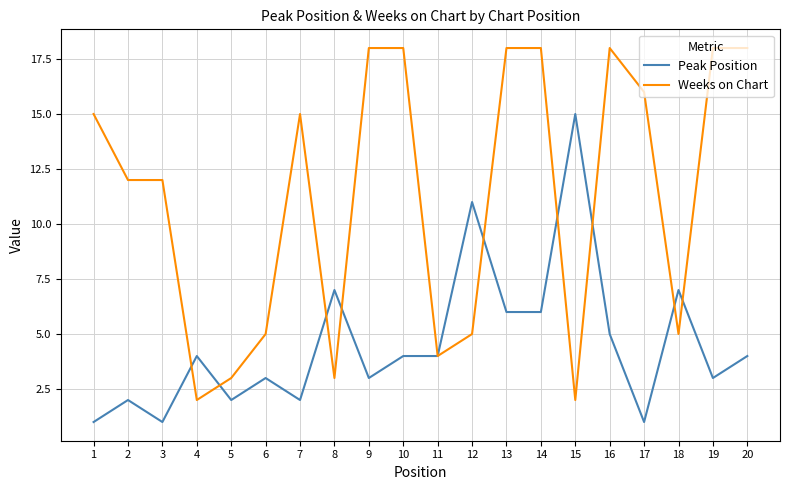

Is this an area chart (filled region under the line)?

No